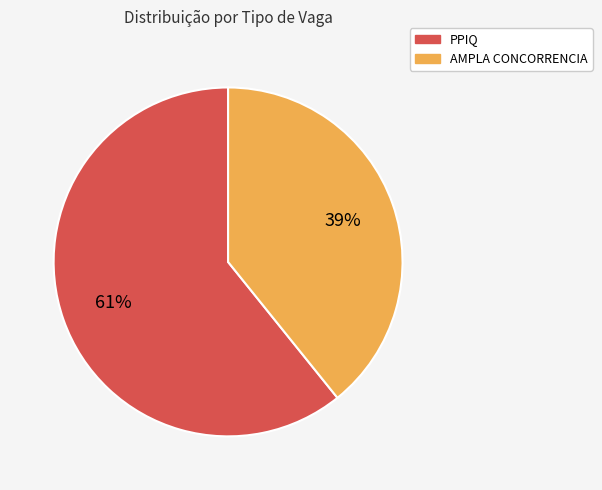

Is it true that AMPLA CONCORRENCIA is 52% of the pie?

False